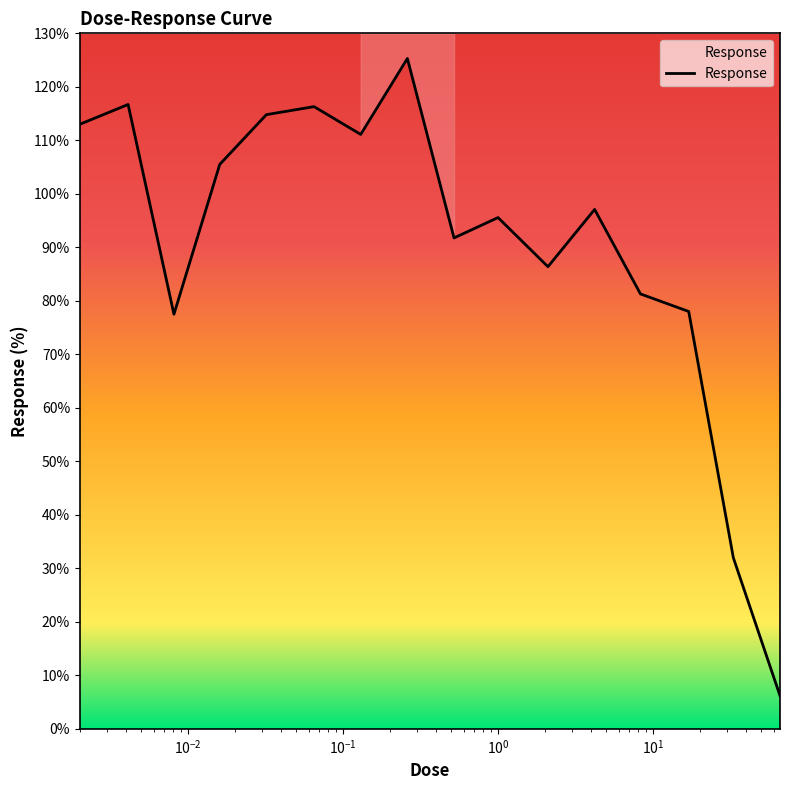

Count the number of data series in this chart.

1